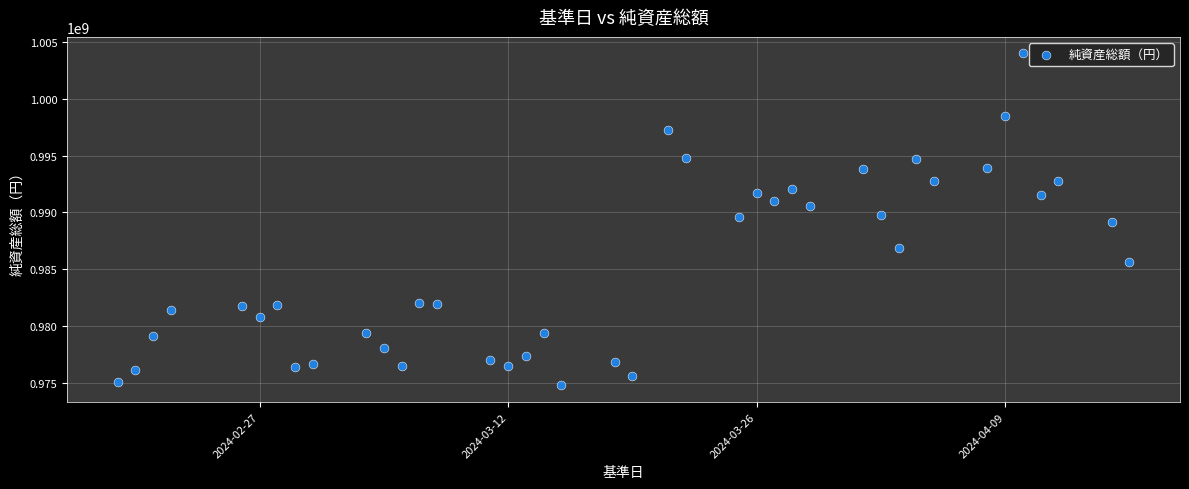

What is the range of X values (max minus min)?

57